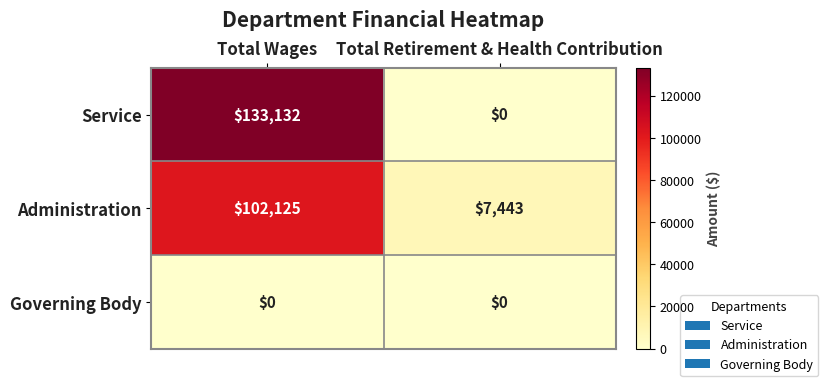

Which series changed the most between Total Wages and Total Retirement & Health Contribution?

Service